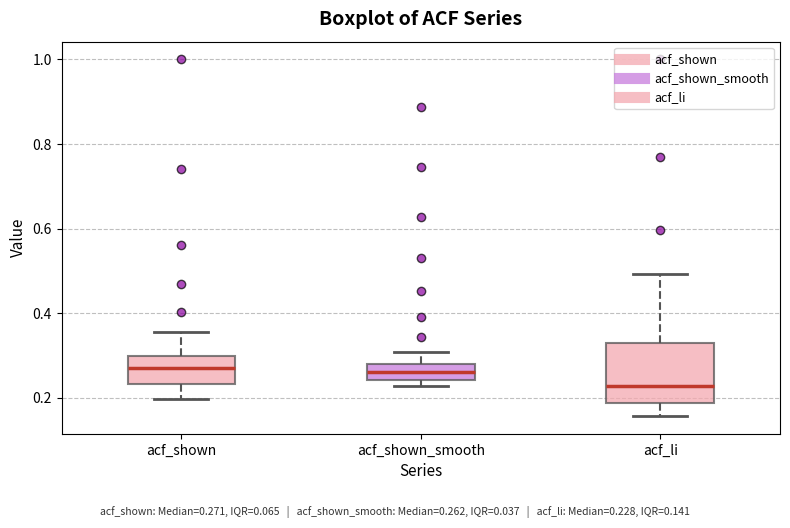

Which box has the lowest median line?

acf_li